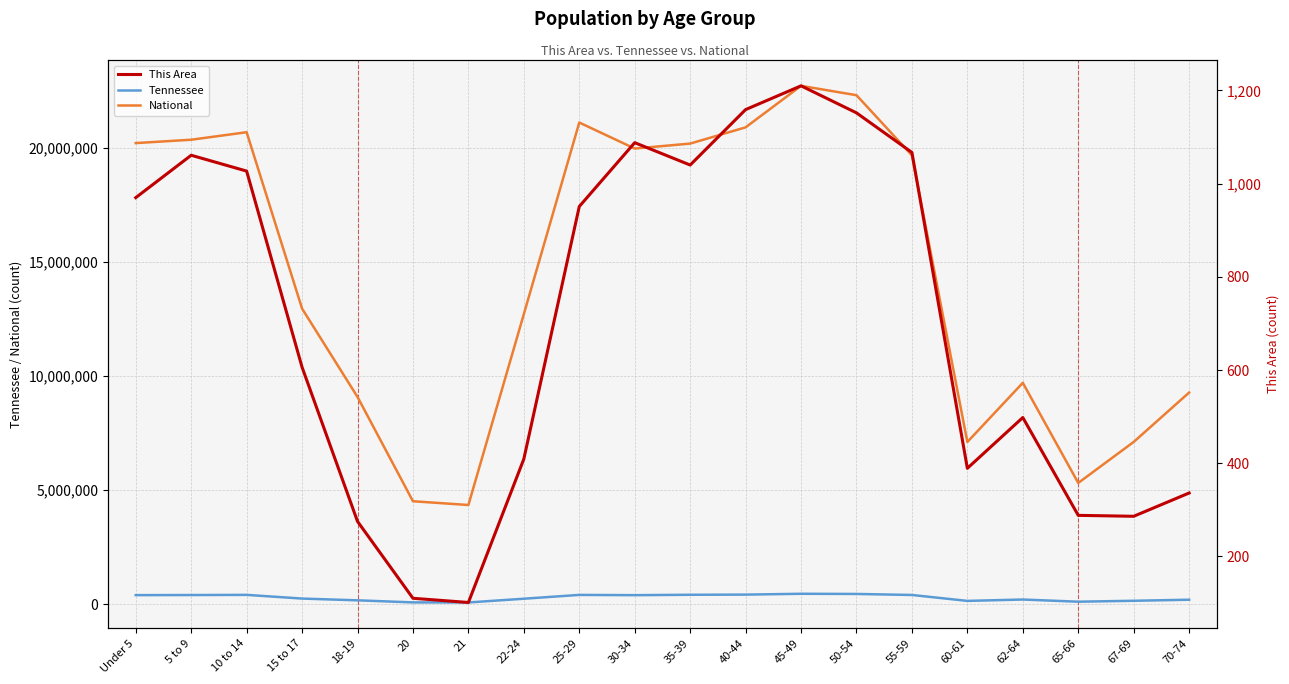

Which series has the largest total across all categories?

National